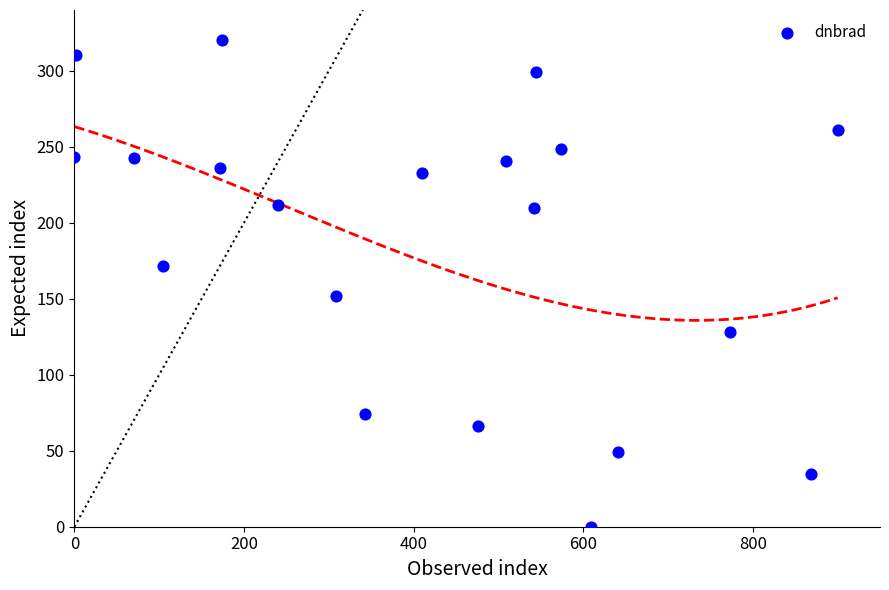

What Y value in the scatter plot is closest to 160?

151.9